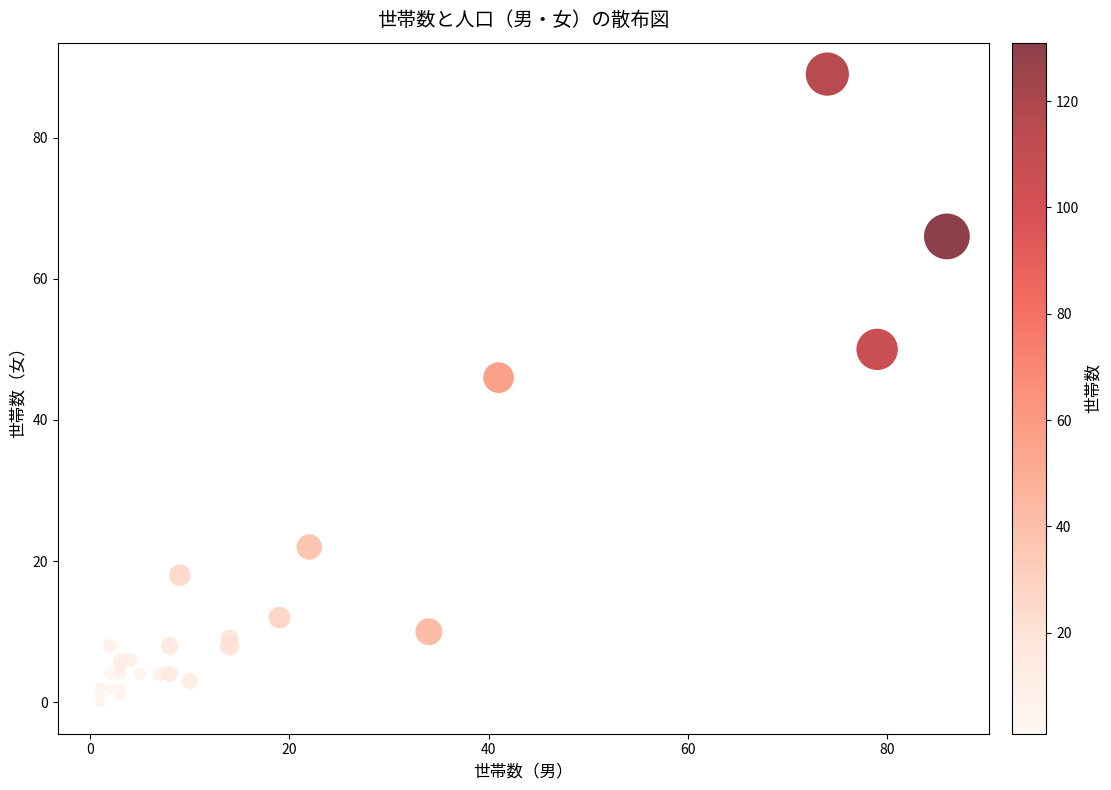

What Y value in the scatter plot is closest to 44?

46